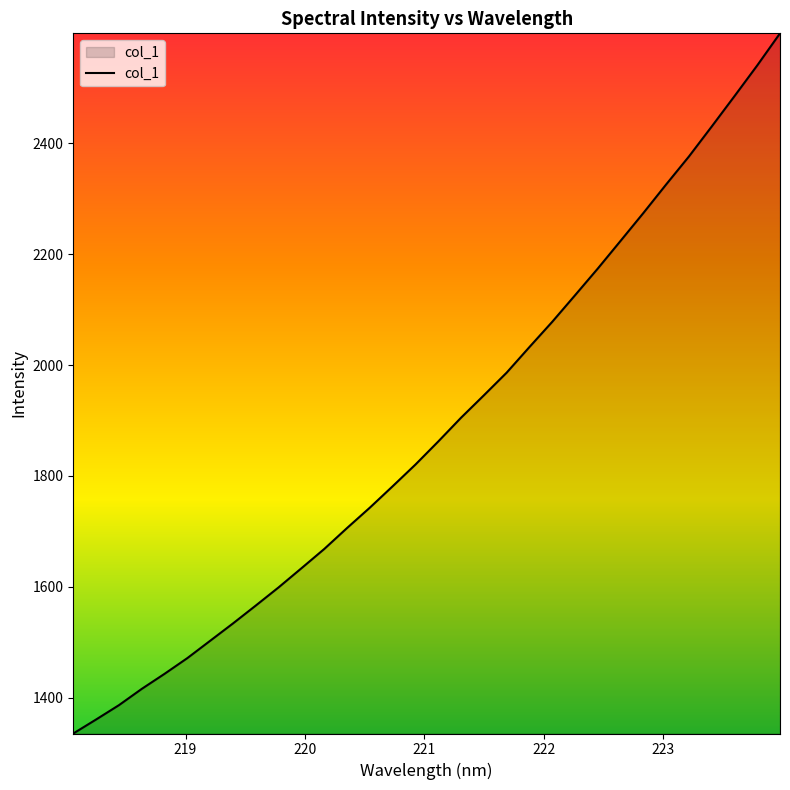

What is the minimum value shown in the chart?

1335.1